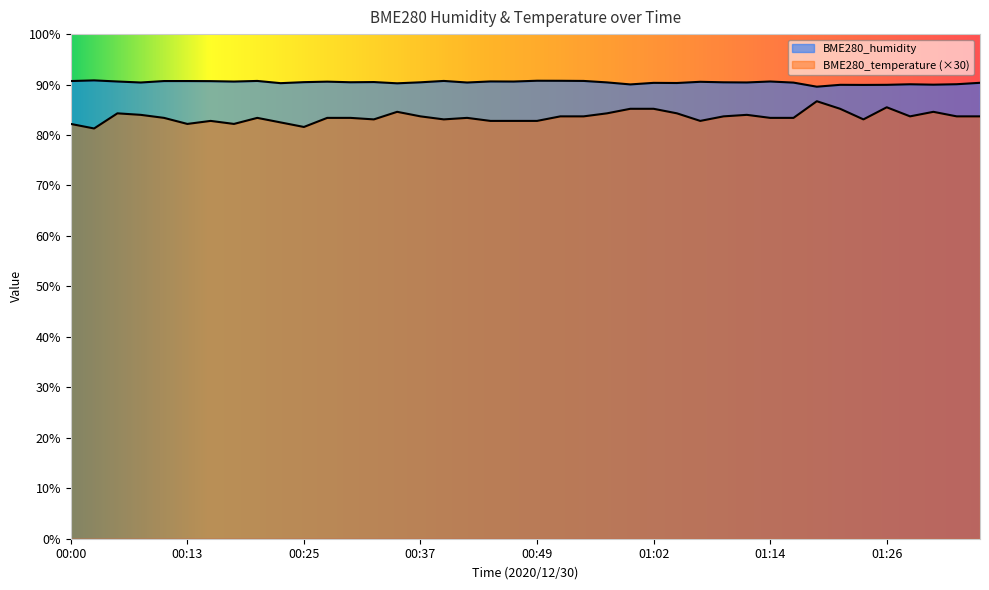

What is the label of the 25th point from the left?

00:59